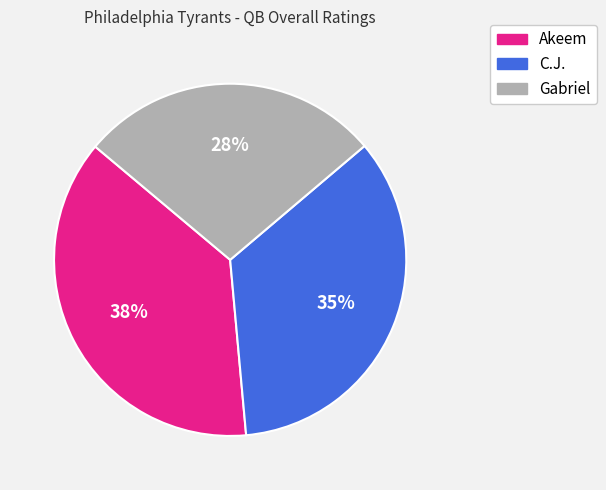

To the nearest percent, what is the average slice percentage?

33%